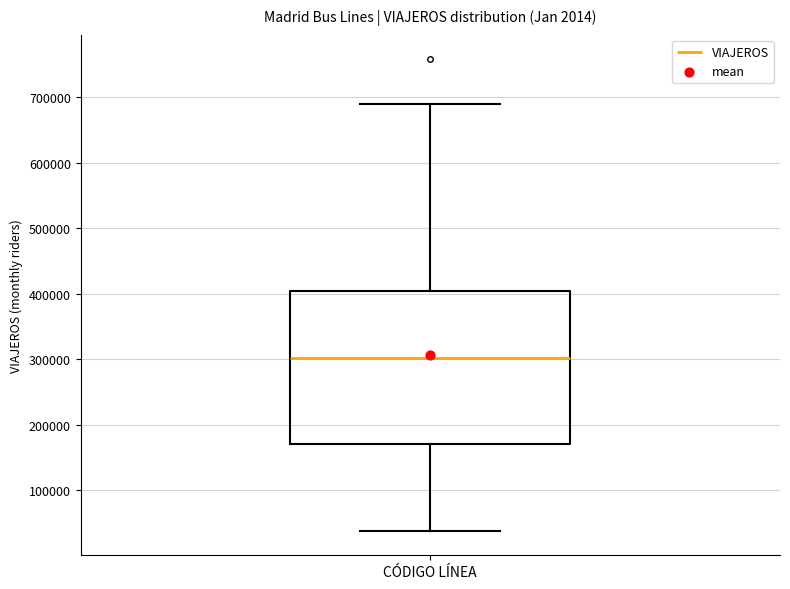

Transcribe this box plot: give where the median line is, the range the box spans, and where the two whiskers end, as read against the y-axis. The values are not printed on the chart, so give them approximately, as read against the axis.

median 300000, box 170000 to 400000, whiskers 40000 to 690000